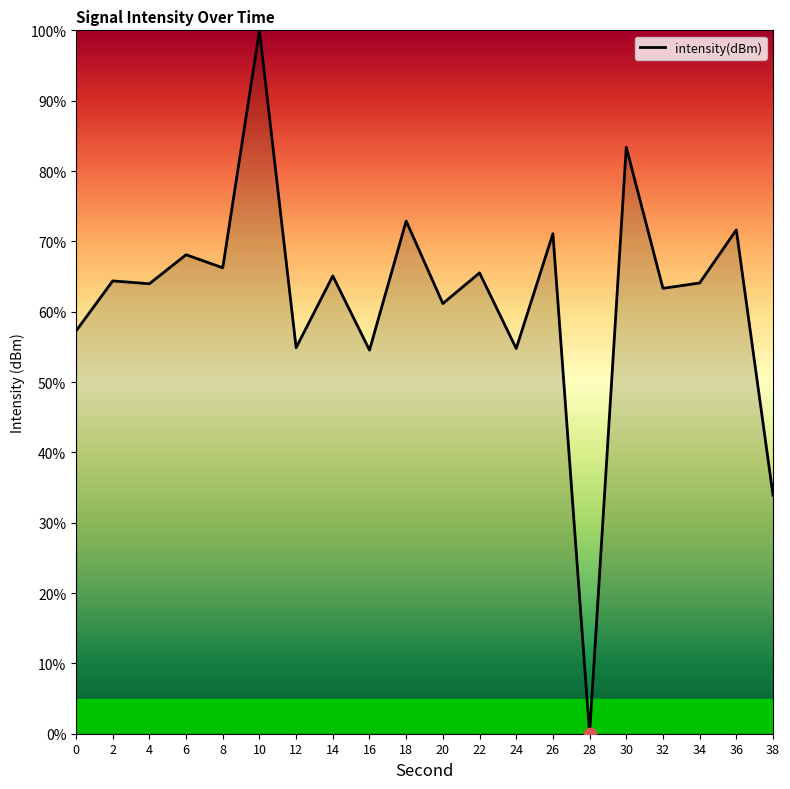

Between 30 and 12, which is larger?

30